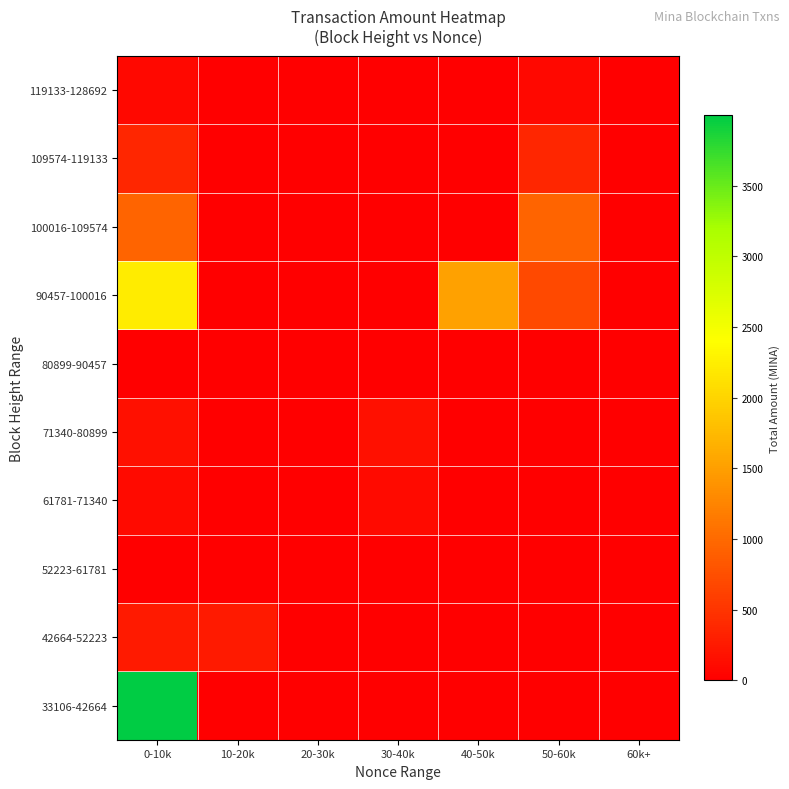

Reading right to left, transcribe all the data shown in this chart.

33106-42664: 60k+=0.0	50-60k=0.0	40-50k=0.0	30-40k=0.0	20-30k=0.0	10-20k=0.0	0-10k=3999.6
42664-52223: 60k+=0.0	50-60k=0.0	40-50k=0.0	30-40k=0.0	20-30k=0.0	10-20k=257.1	0-10k=257.1
52223-61781: 60k+=0.0	50-60k=0.0	40-50k=0.0	30-40k=0.0	20-30k=1.2	10-20k=0.0	0-10k=1.2
61781-71340: 60k+=0.0	50-60k=0.0	40-50k=0.0	30-40k=108.6	20-30k=0.0	10-20k=0.0	0-10k=108.6
71340-80899: 60k+=0.0	50-60k=0.0	40-50k=0.0	30-40k=156.9	20-30k=0.0	10-20k=0.0	0-10k=156.8
80899-90457: 60k+=0.0	50-60k=0.0	40-50k=0.0	30-40k=0.0	20-30k=0.0	10-20k=0.0	0-10k=0.0
90457-100016: 60k+=0.0	50-60k=700.6	40-50k=1521.2	30-40k=0.0	20-30k=0.0	10-20k=0.0	0-10k=2221.6
100016-109574: 60k+=0.0	50-60k=941.7	40-50k=0.0	30-40k=0.0	20-30k=0.0	10-20k=0.0	0-10k=941.7
109574-119133: 60k+=0.0	50-60k=374.3	40-50k=0.0	30-40k=0.0	20-30k=0.0	10-20k=0.0	0-10k=374.2
119133-128692: 60k+=0.0	50-60k=88.0	40-50k=0.0	30-40k=0.0	20-30k=0.0	10-20k=0.0	0-10k=88.0